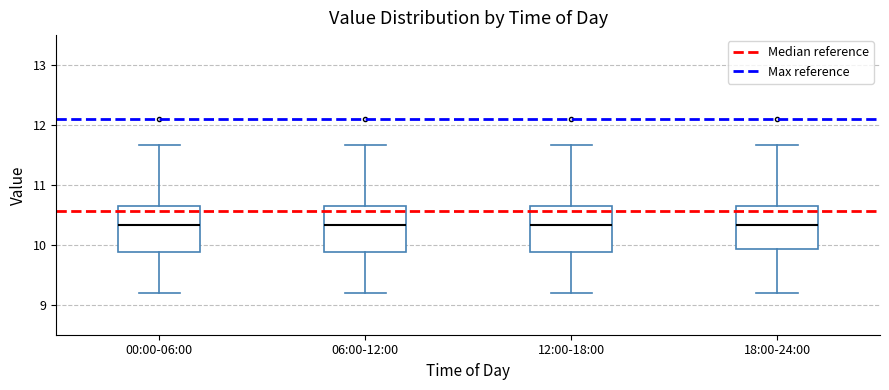

Reading left to right, read every box against the y-axis: the position of its median line, the range the box covers, and the ends of its whiskers. The values are not printed on the chart, so give them approximately, as read against the axis.

00:00-06:00: median 10.3, box 9.9 to 10.7, whiskers 9.2 to 11.7
06:00-12:00: median 10.3, box 9.9 to 10.7, whiskers 9.2 to 11.7
12:00-18:00: median 10.3, box 9.9 to 10.7, whiskers 9.2 to 11.7
18:00-24:00: median 10.3, box 9.9 to 10.7, whiskers 9.2 to 11.7